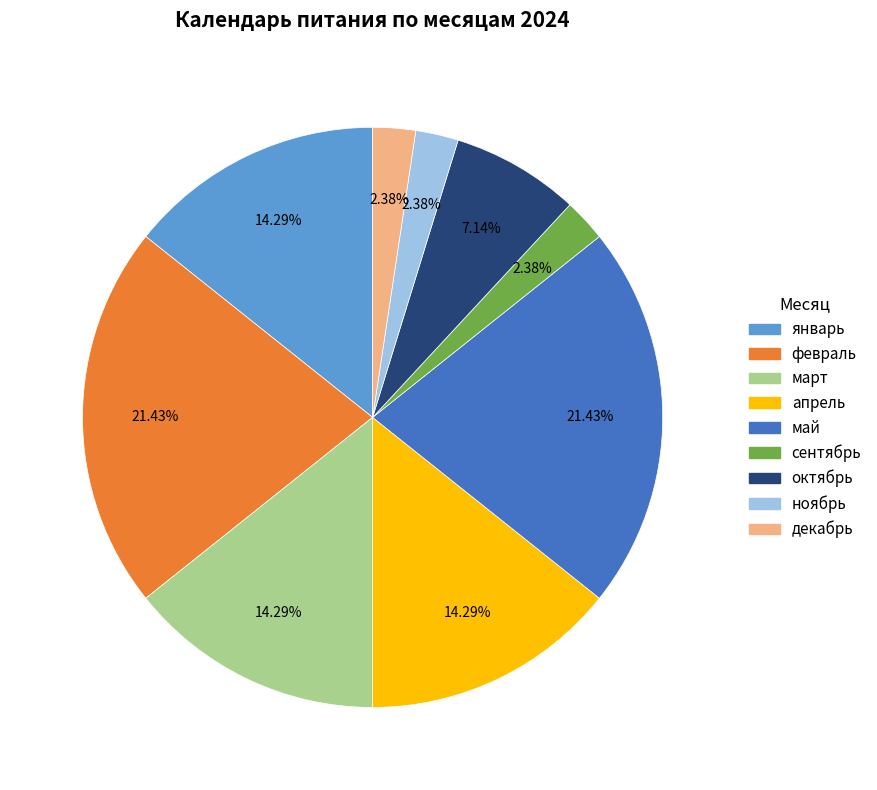

Is there any slice that represents more than half of the pie?

No